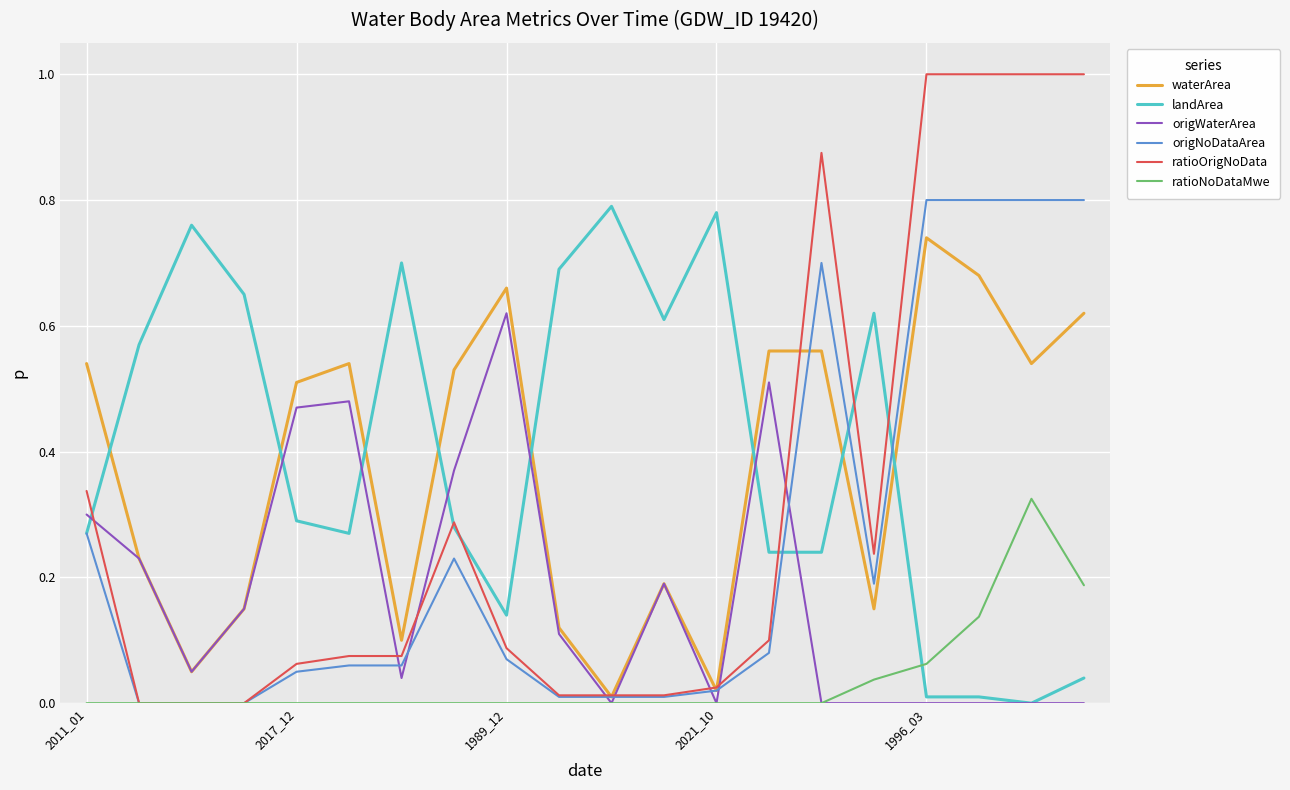

True or false: ratioNoDataMwe and landArea cross at least once.

True